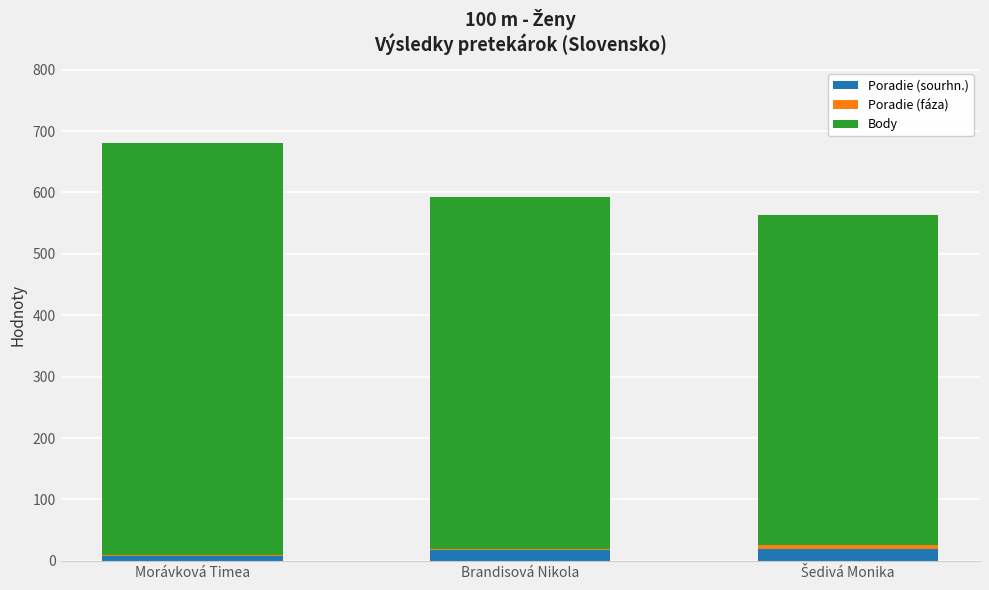

True or false: Poradie (sourhn.) has a value of 17 at Brandisová Nikola.

True